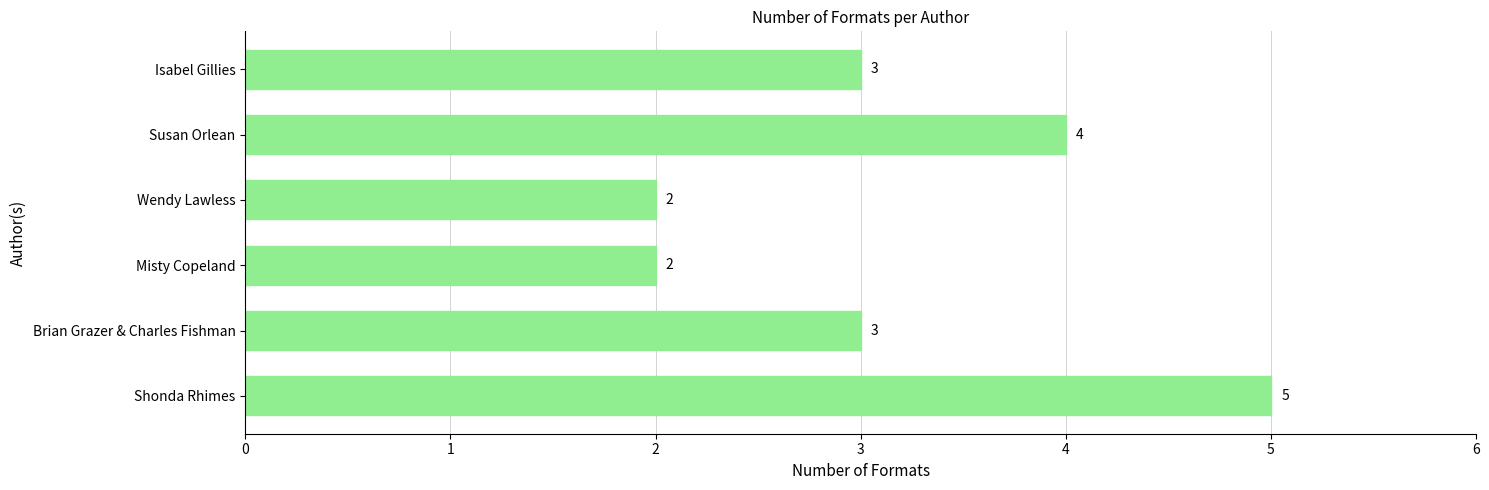

What is the change in value from Brian Grazer & Charles Fishman to Susan Orlean?

+1